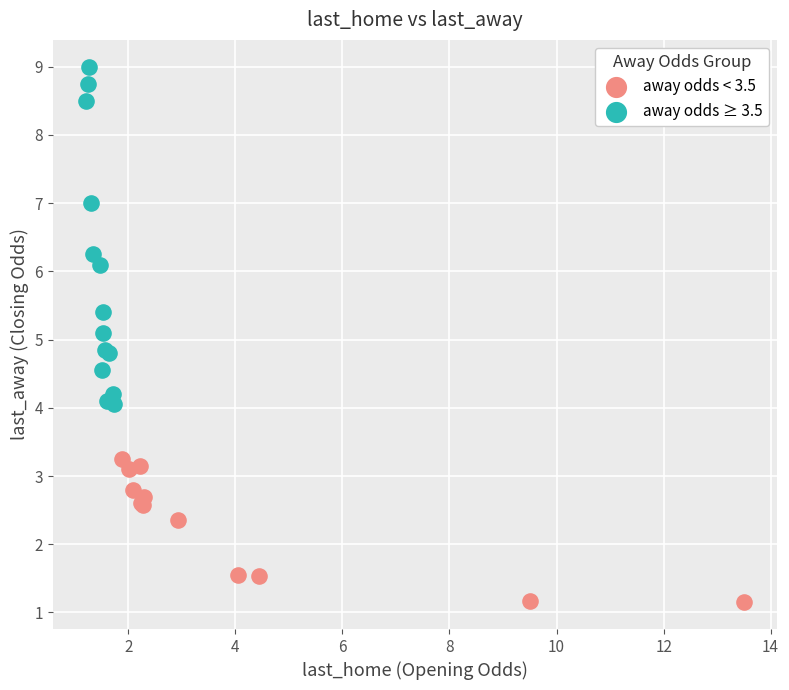

Which series contains the highest Y value?

away odds ≥ 3.5